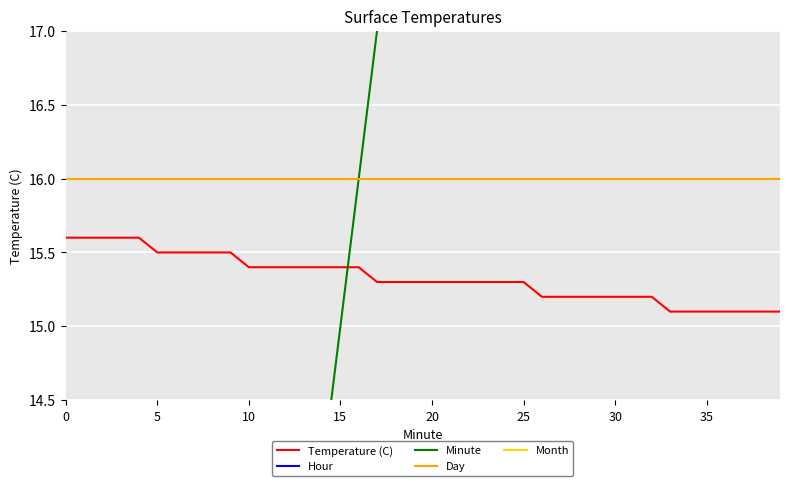

What is the total value across all series at 23?

61.3